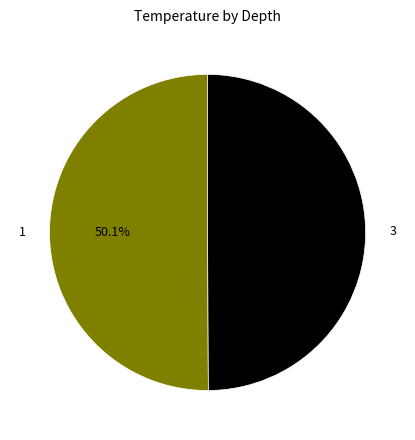

Does any single category account for the majority?

Yes